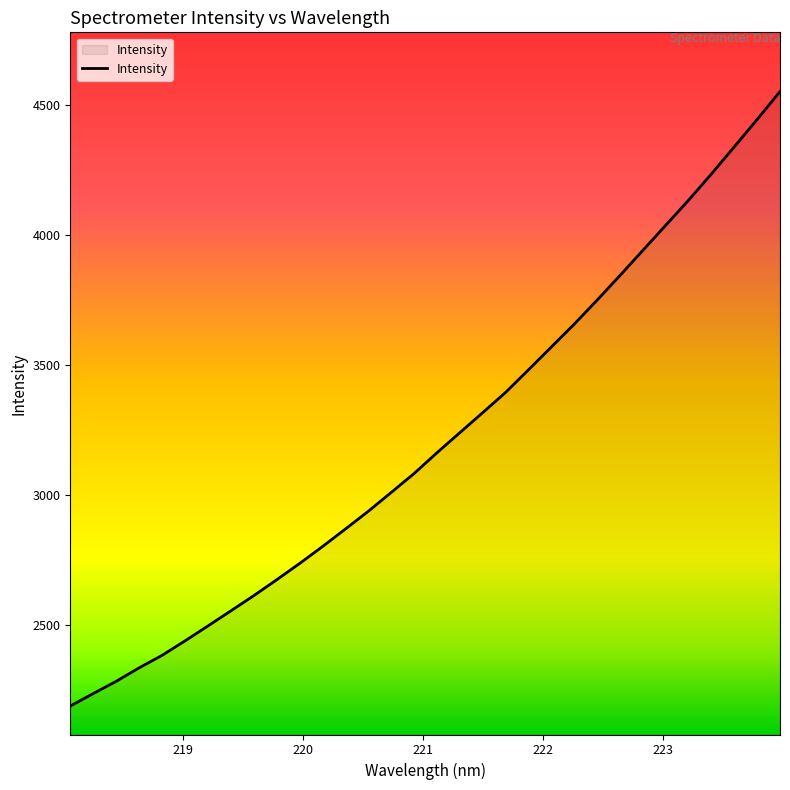

What is the difference between the maximum and minimum values?

2363.5